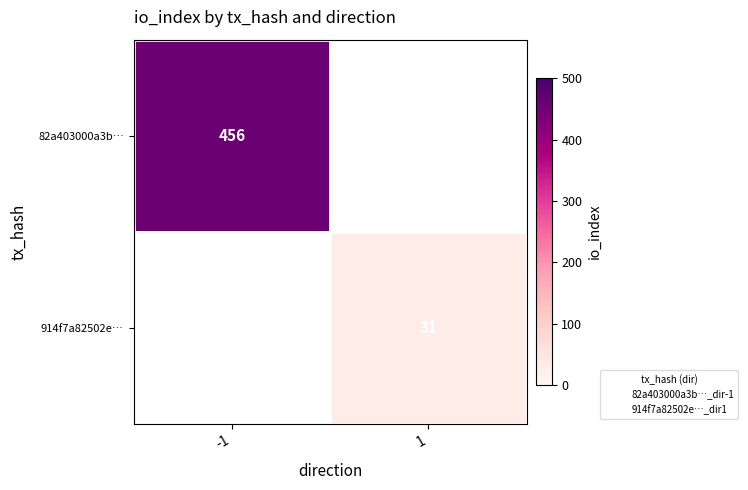

Which has a higher value, 1 or -1?

-1